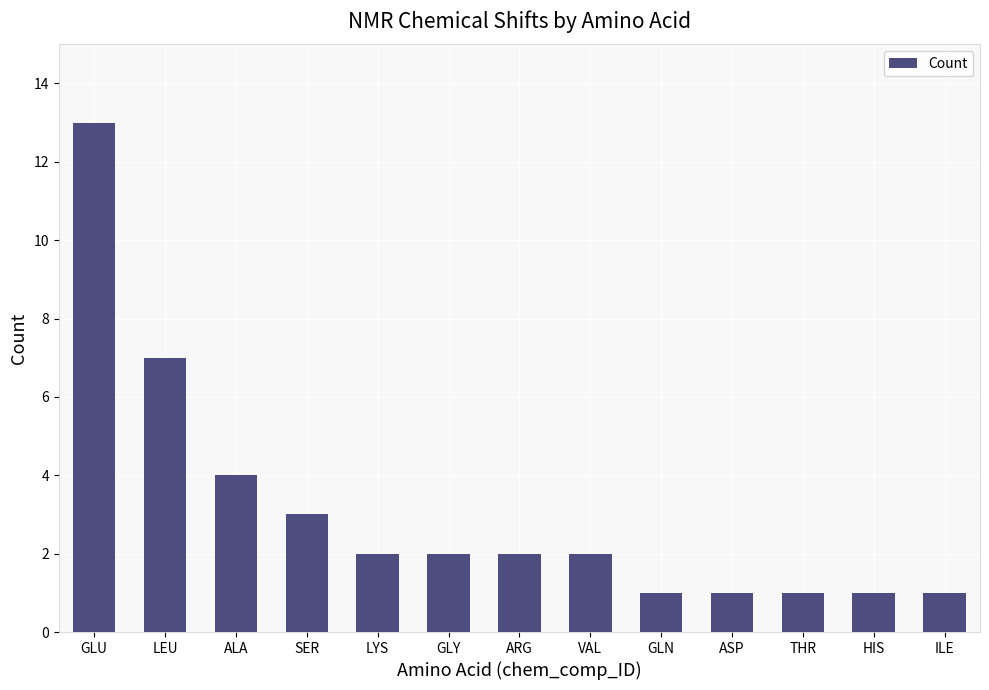

At which label does the data first exceed 2?

GLU